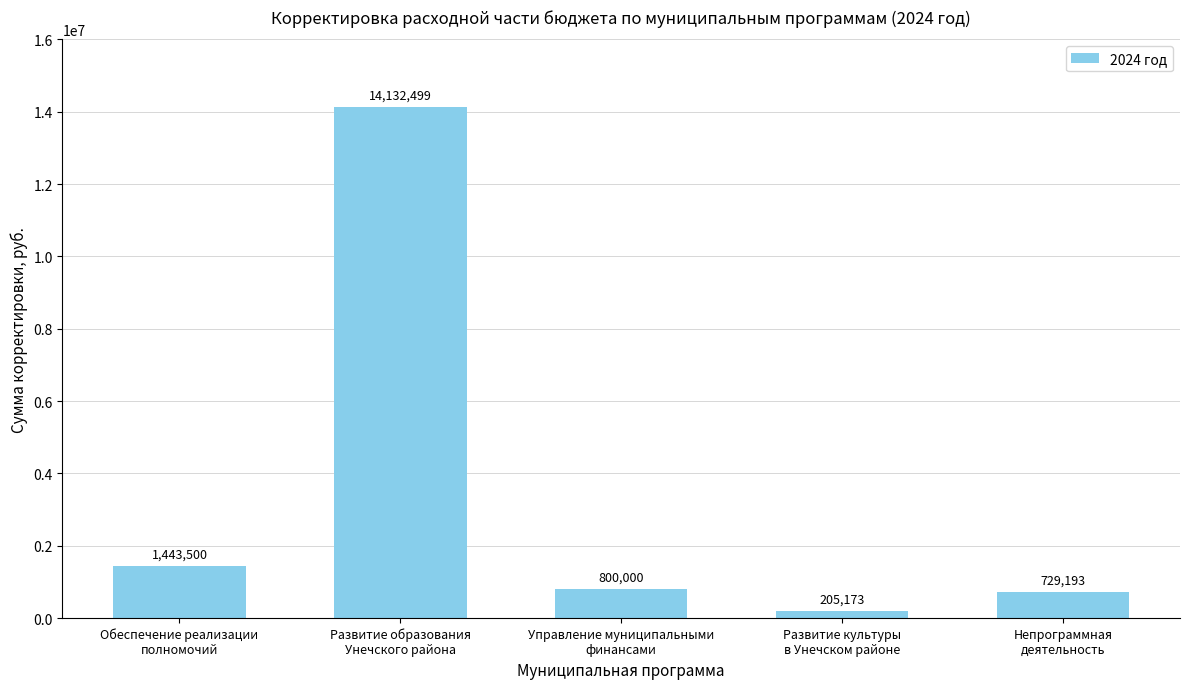

What is the value of the 4th bar from the left?

205173